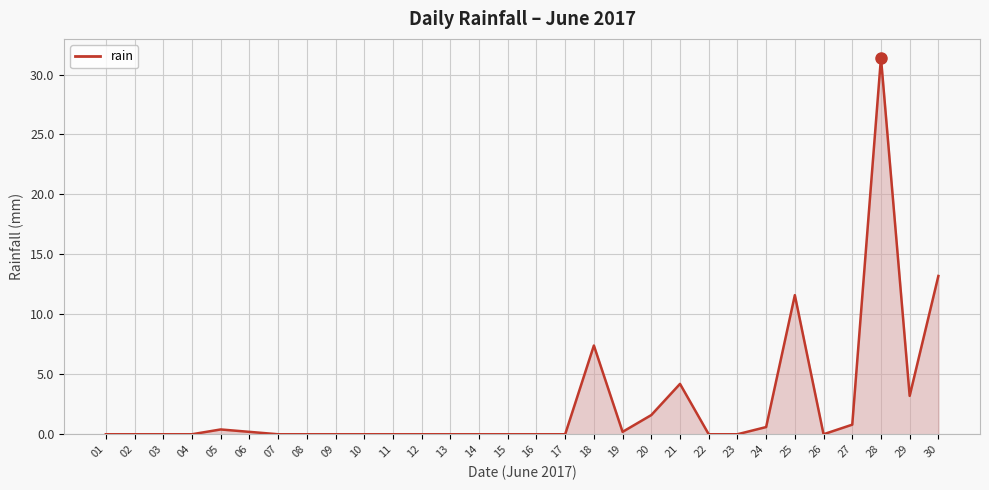

At which label is the value closest to 15?

30